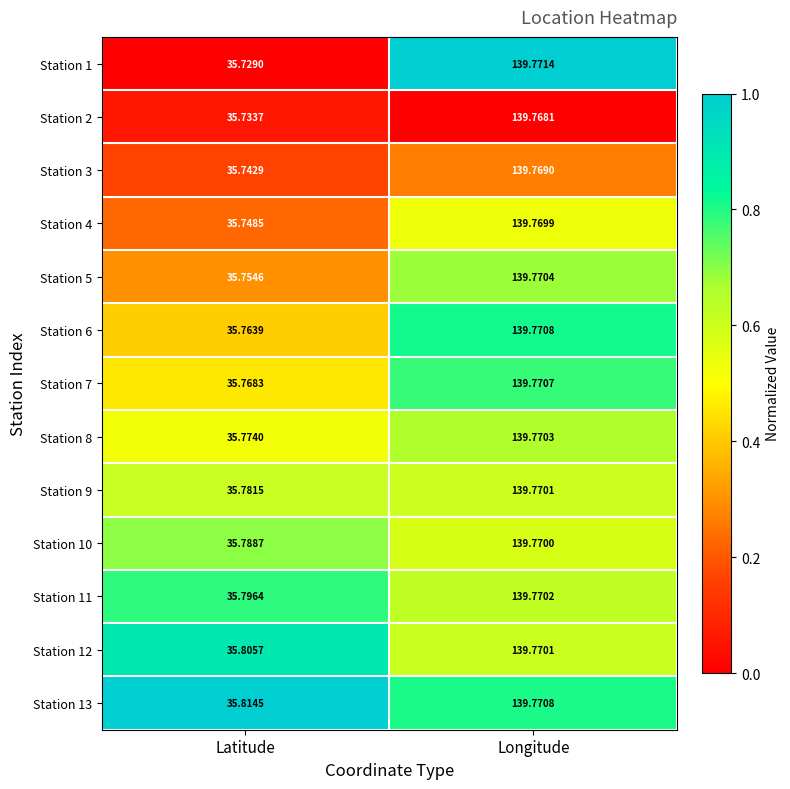

Is the value of Station 13 at Latitude greater than the value of Station 4 at Longitude?

No